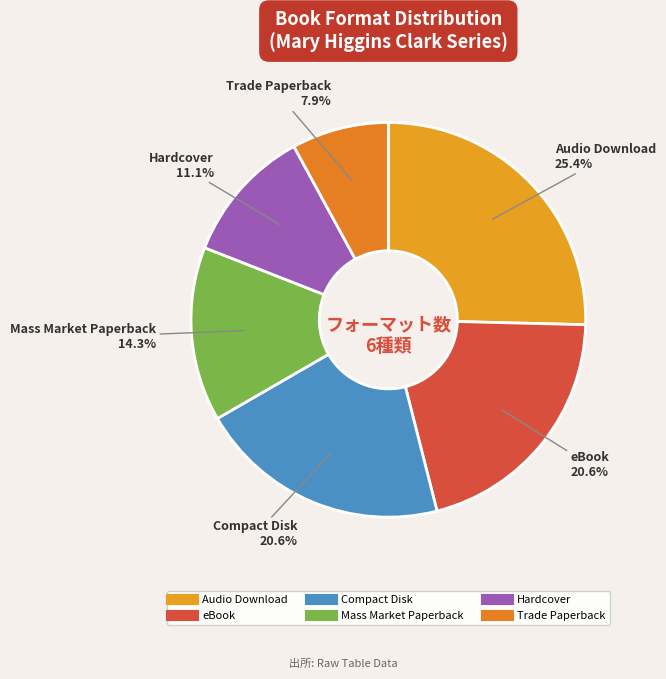

How many segments does this pie chart have?

6